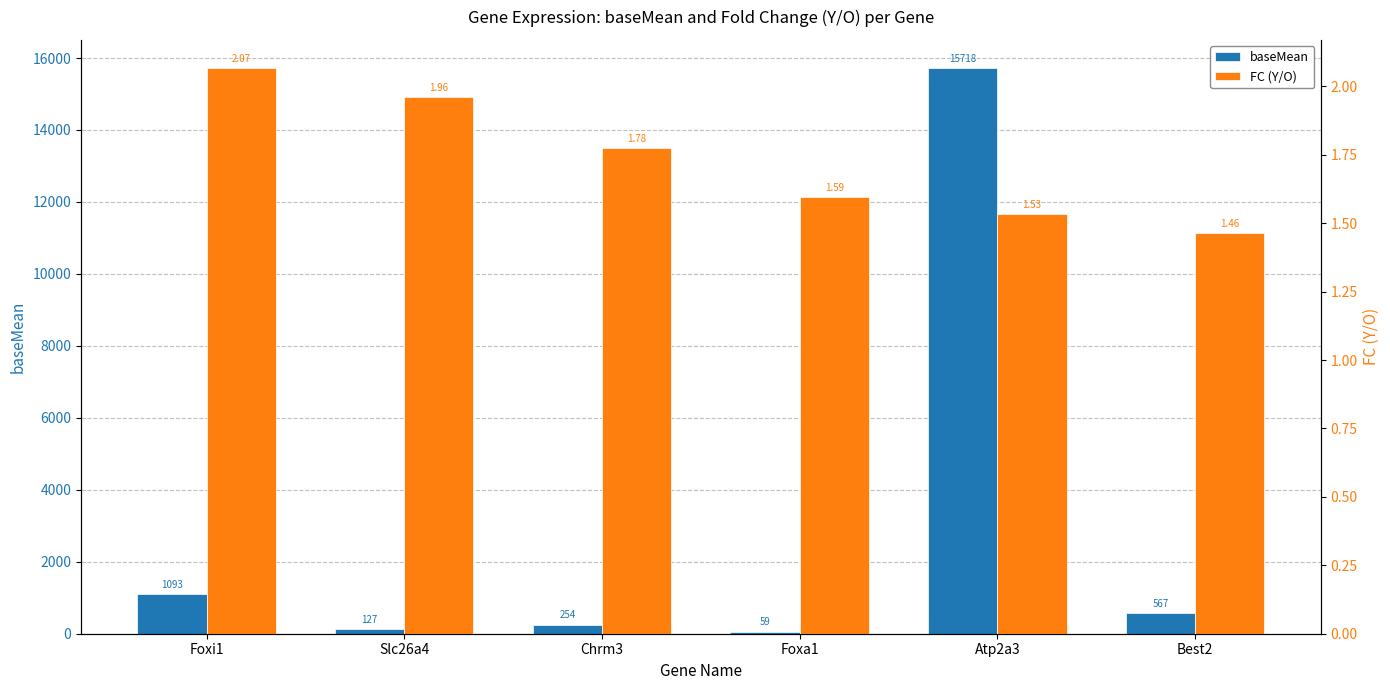

How many groups of bars are there?

6